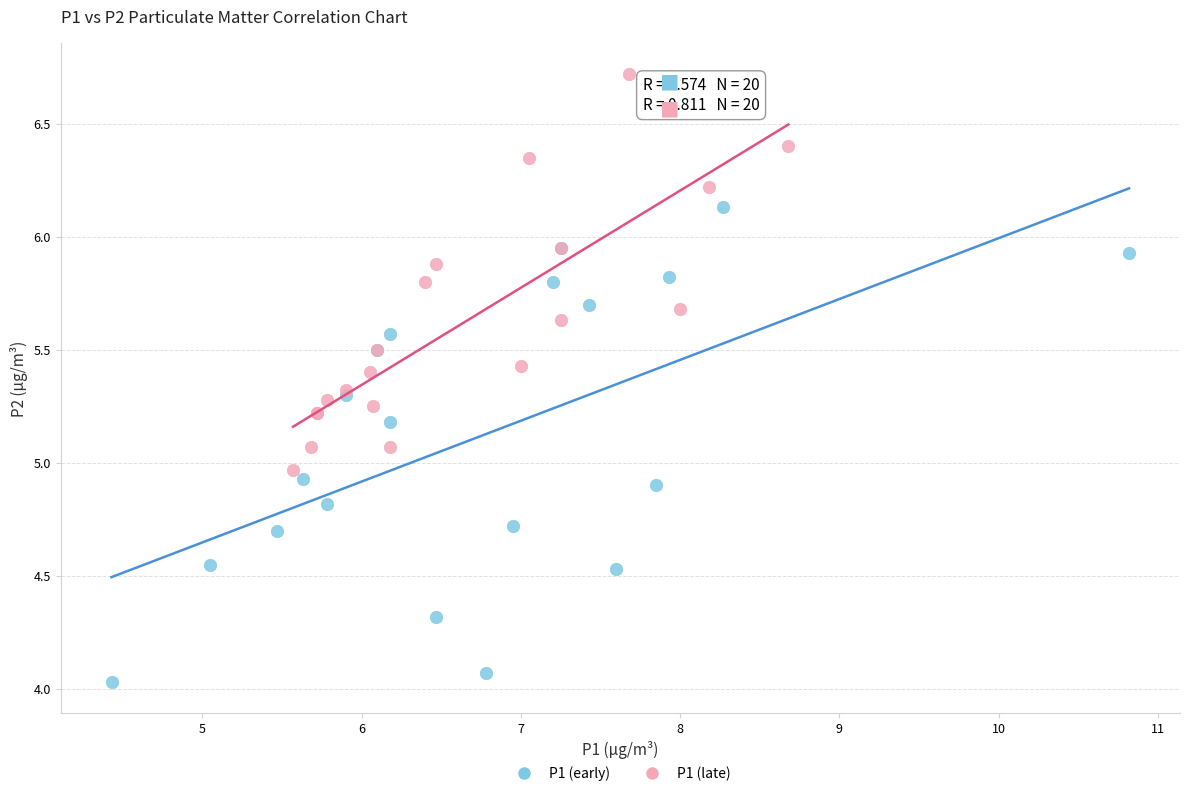

Which series reaches the minimum Y coordinate?

P1 (early)